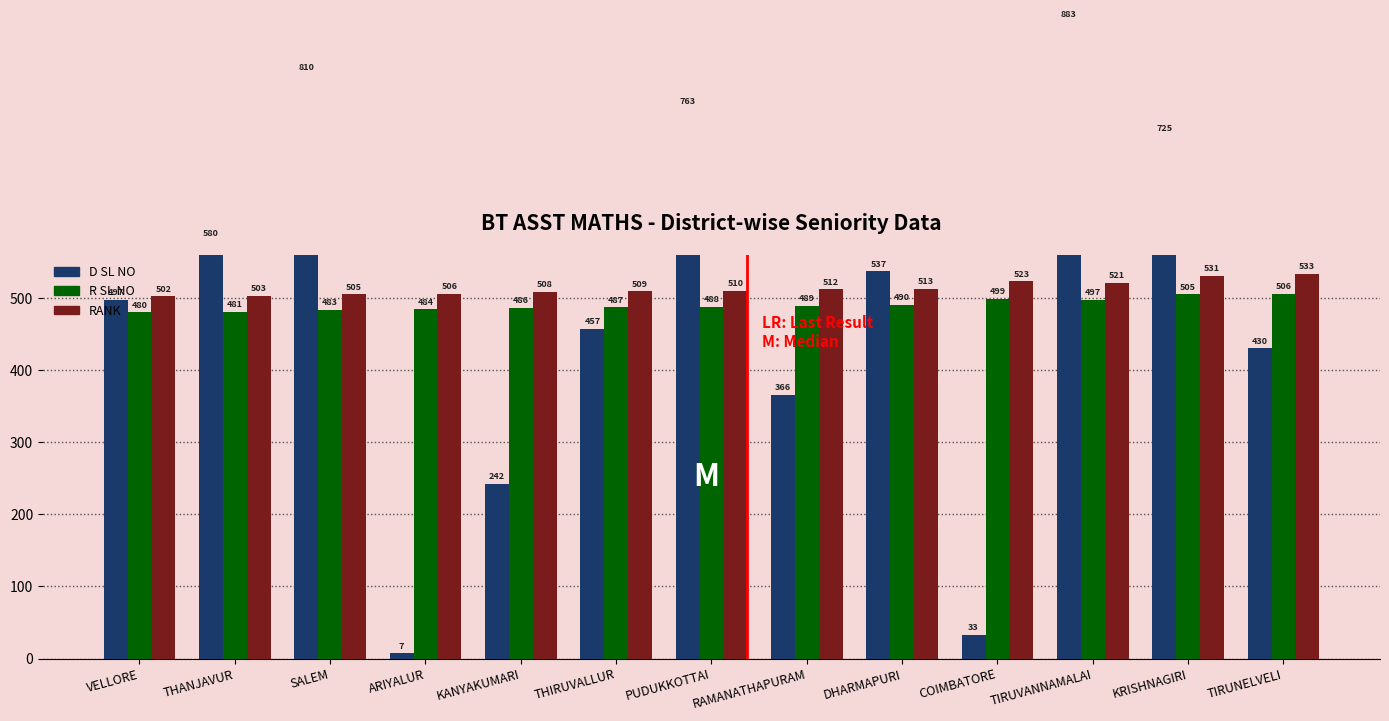

Is the value of RANK at RAMANATHAPURAM greater than the value of D SL NO at TIRUNELVELI?

Yes